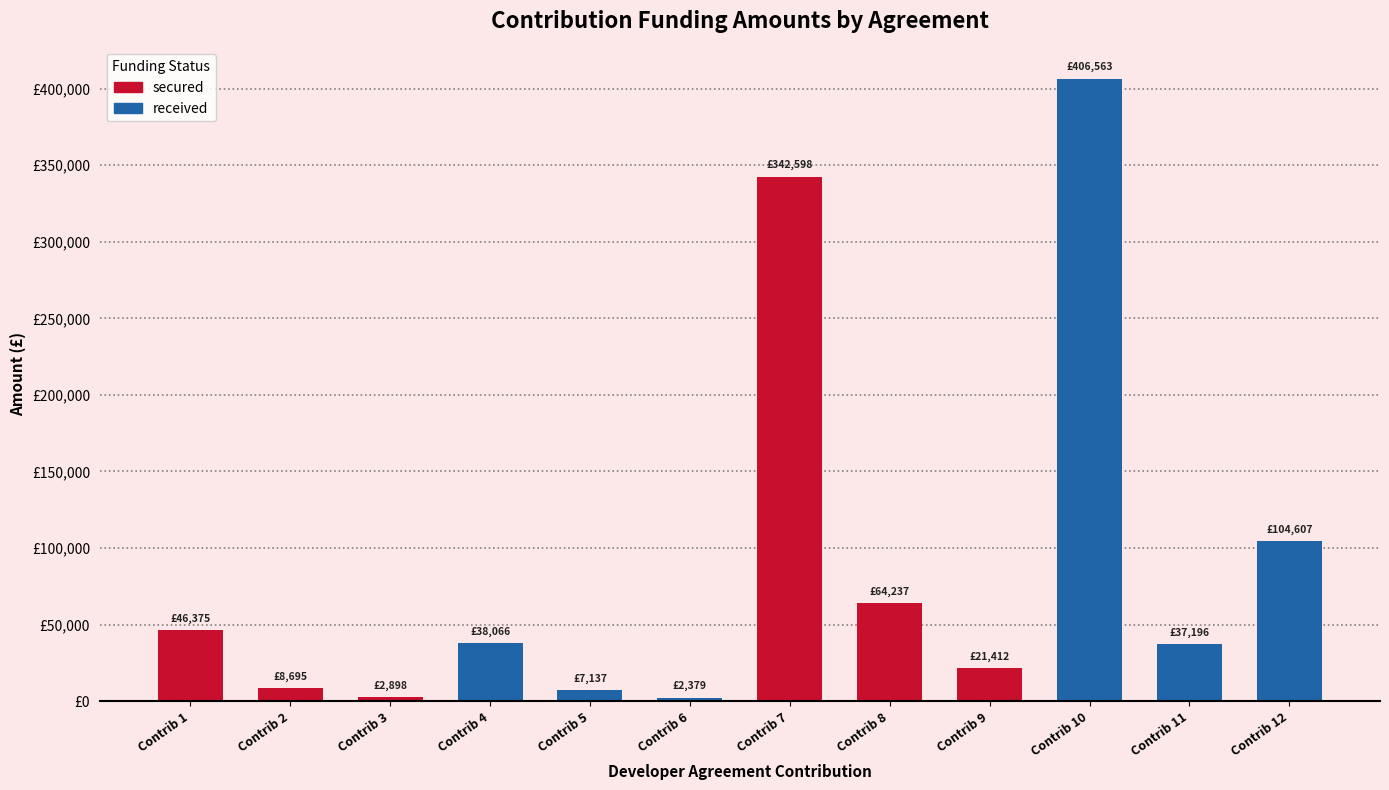

Does the chart contain any negative values?

No